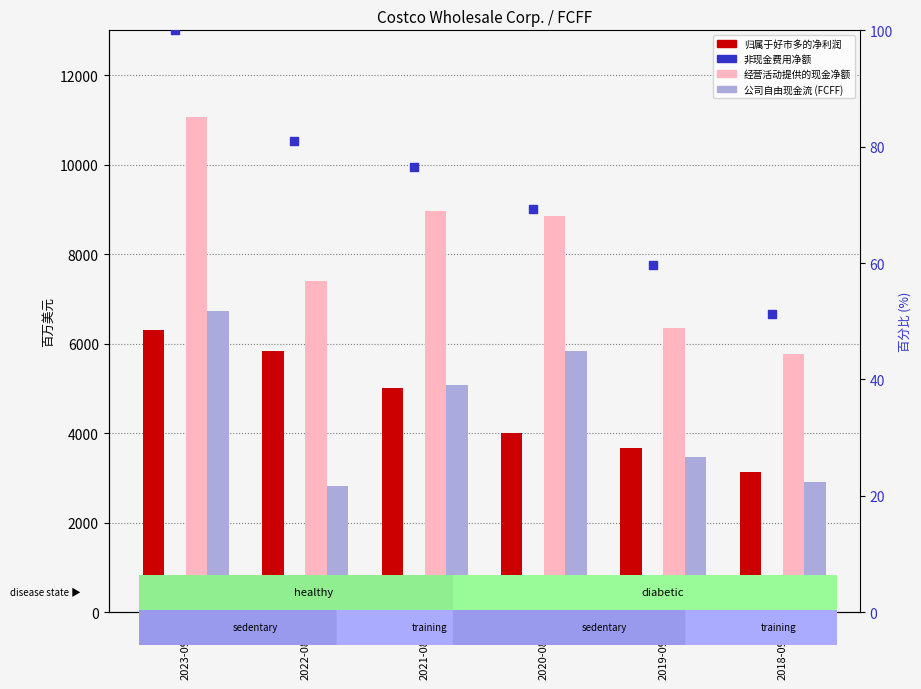

Which series has the largest total across all categories?

经营活动提供的现金净额